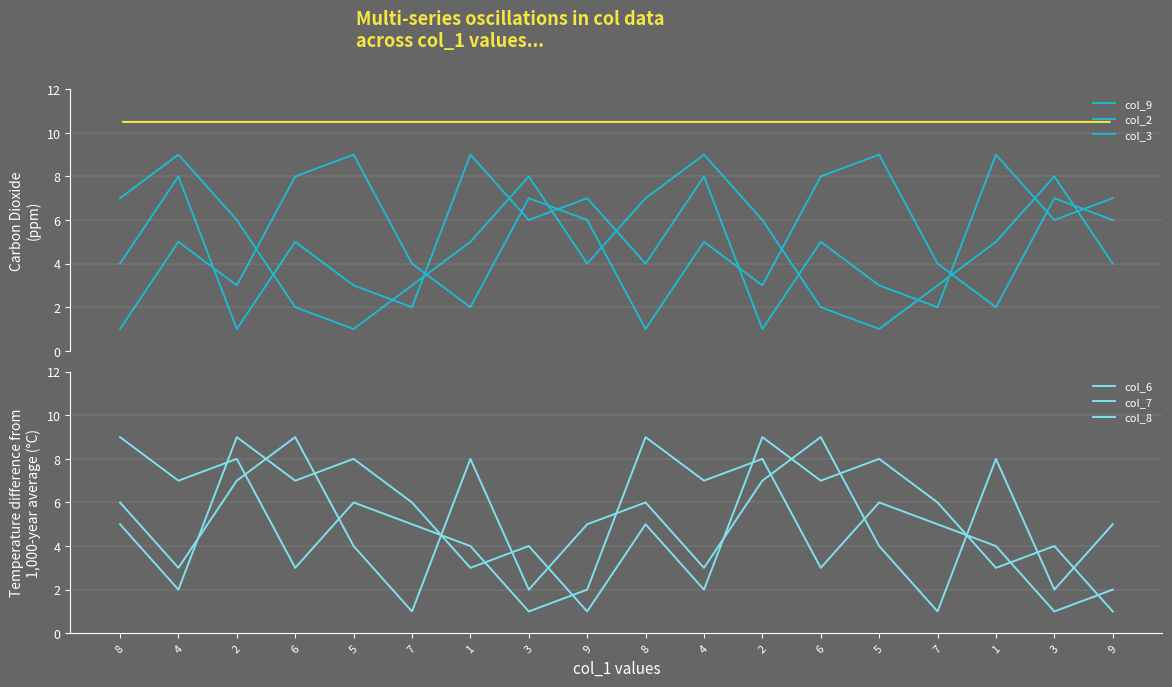

How many data points in col_8 are less than 5?

8